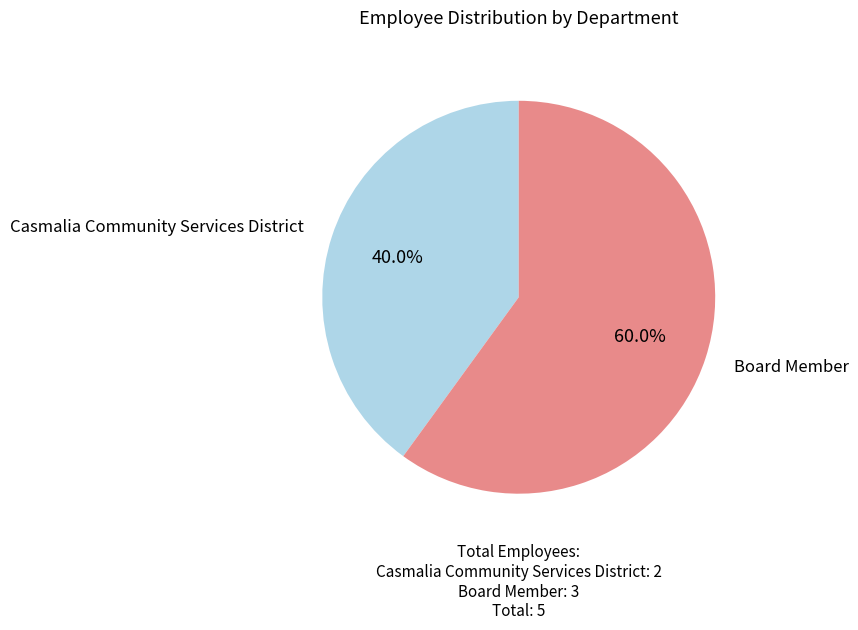

The Board Member slice represents 74% of the pie. True or false?

False